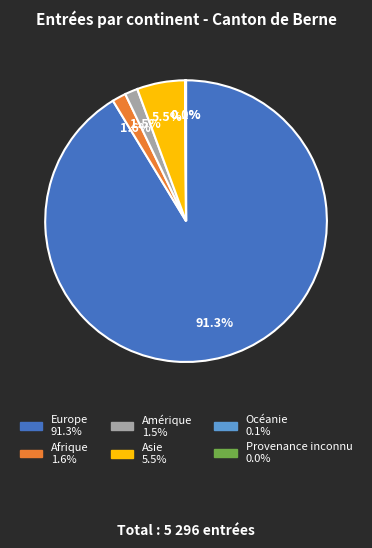

Which slice is the largest?

Europe